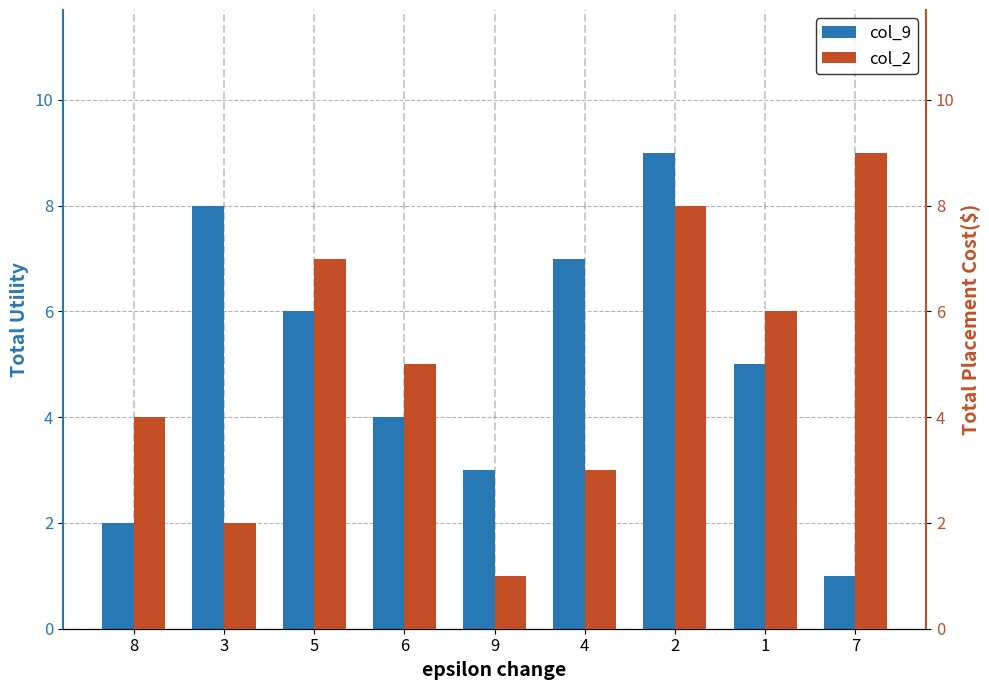

What is the total value across all series at 4?

10